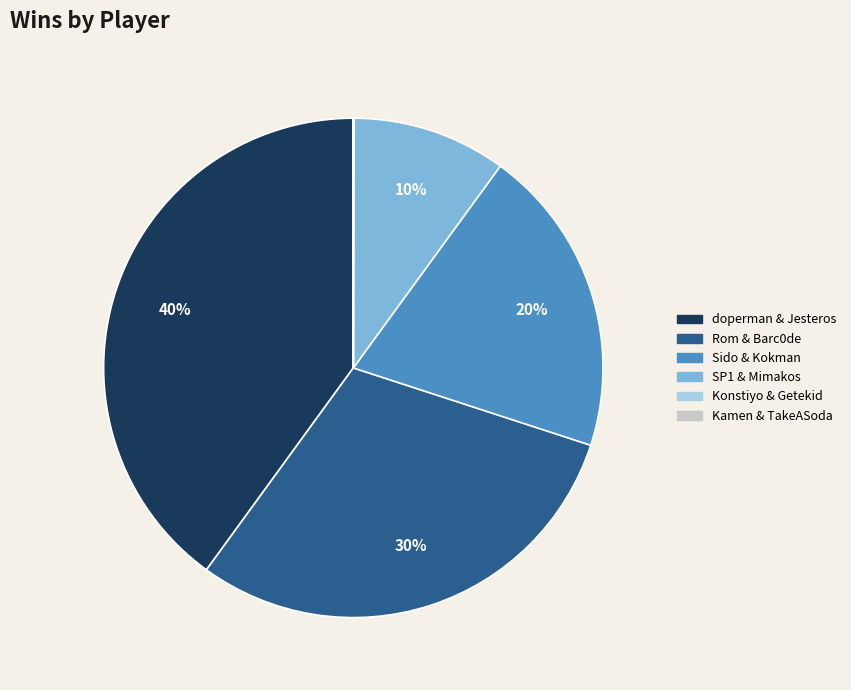

What percentage is the Rom & Barc0de slice, to the nearest percent?

30%